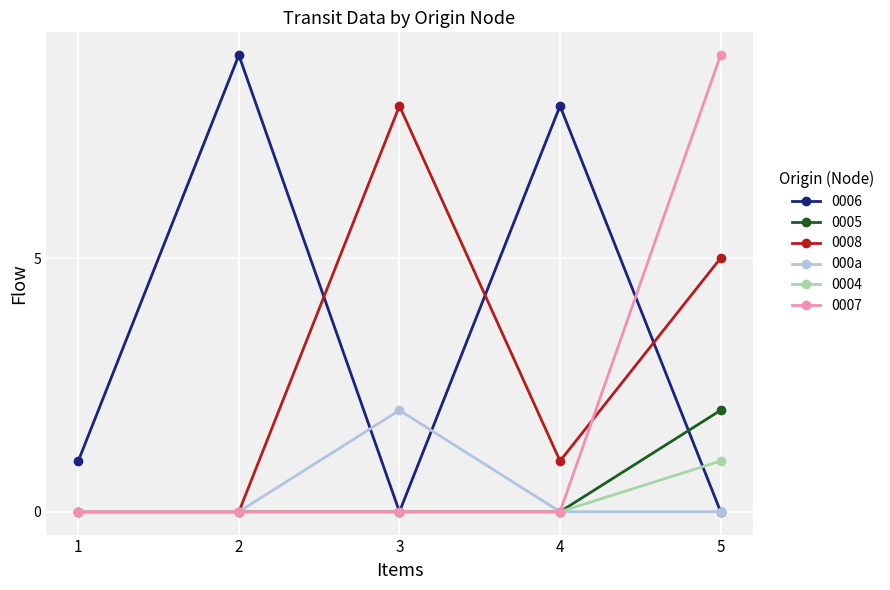

Count the number of data series in this chart.

6